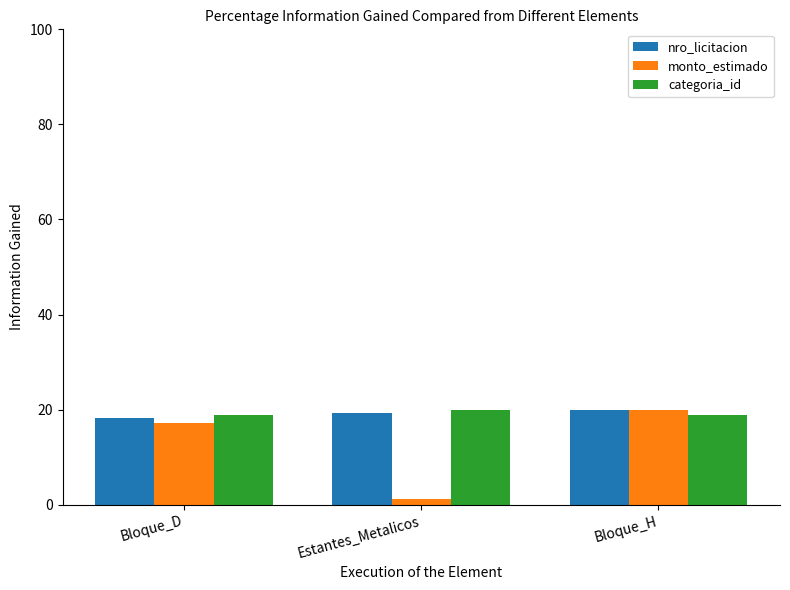

The value of monto_estimado at Bloque_H is 20.0. True or false?

True